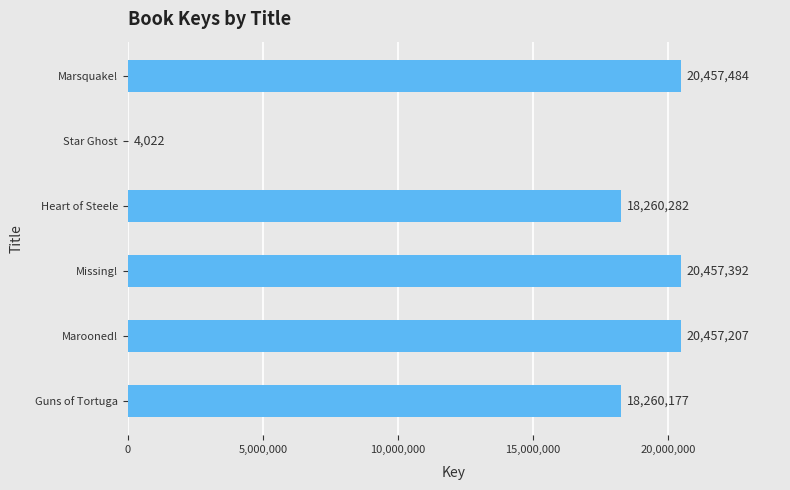

What is the sum of the values at Marsquake! and Heart of Steele?

38717766